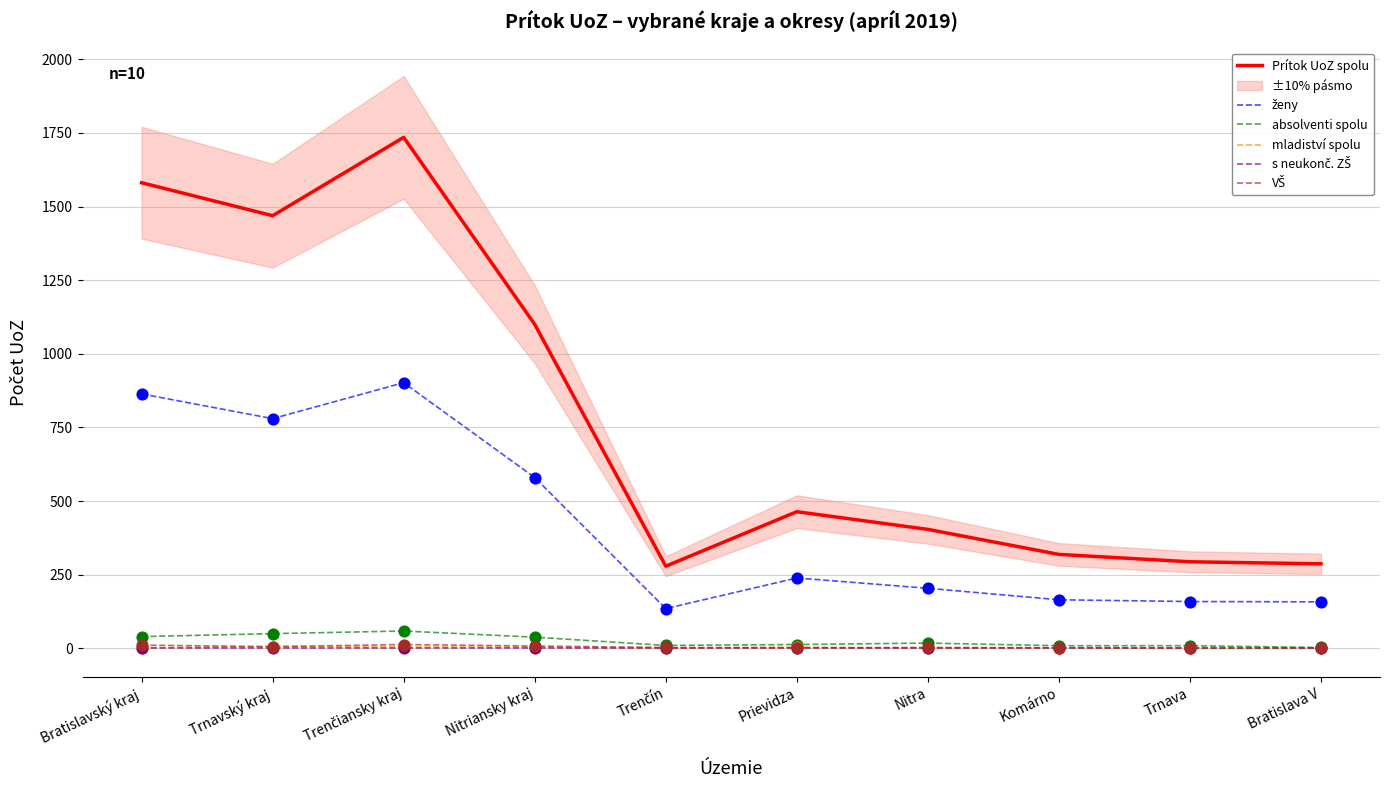

True or false: mladiství spolu and Prítok UoZ spolu cross at least once.

False